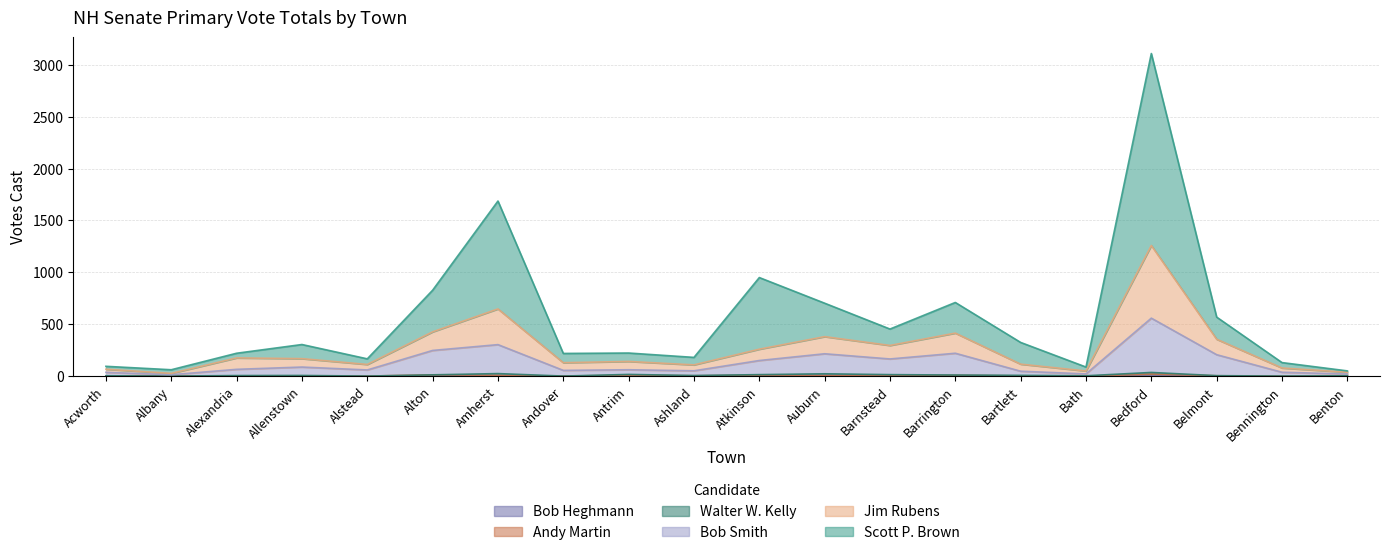

Which series changed the most between Alstead and Bedford?

Scott P. Brown